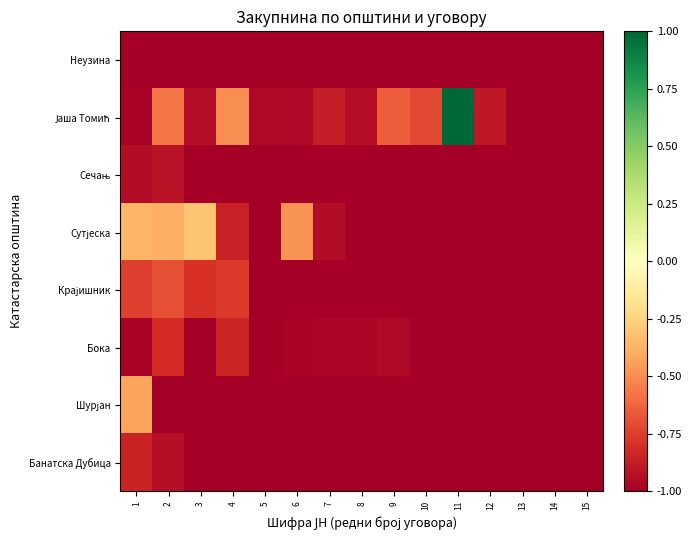

What is the total value across all series at 7?

-7.8